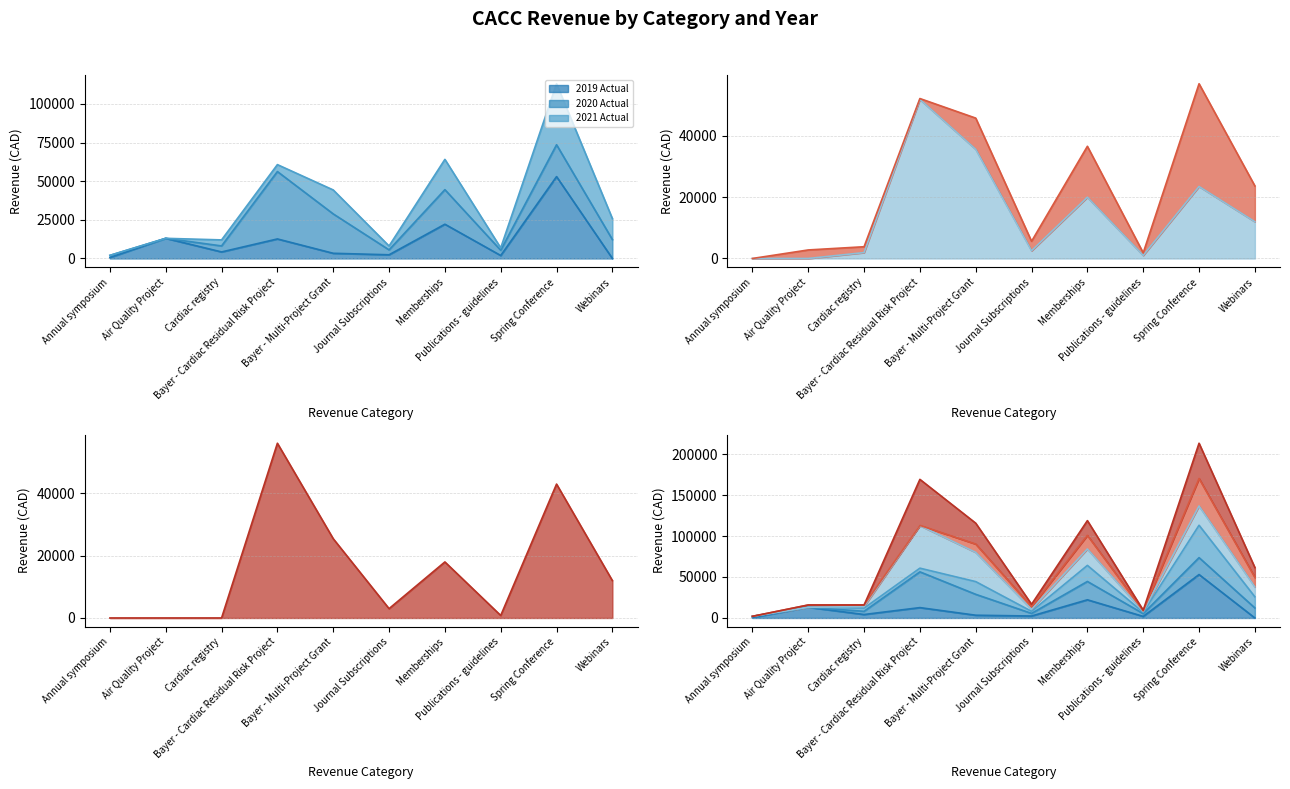

In 2020 Actual, how many points are higher than both neighbors (excluding endpoints)?

3